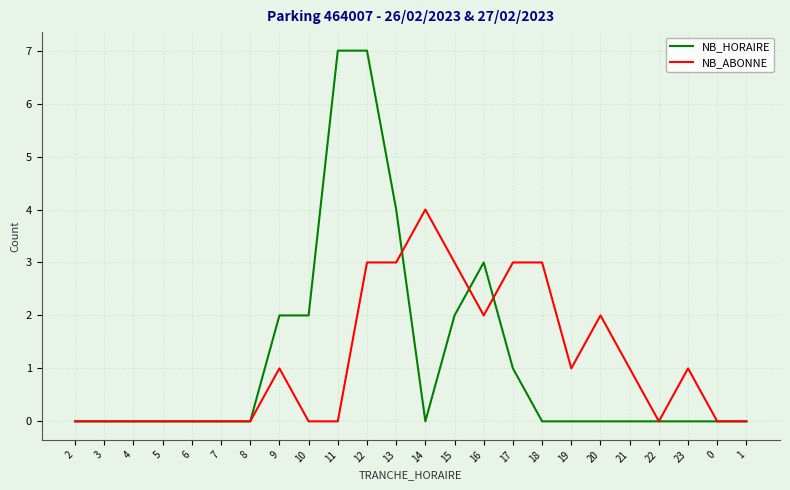

What is the greatest value displayed?

7